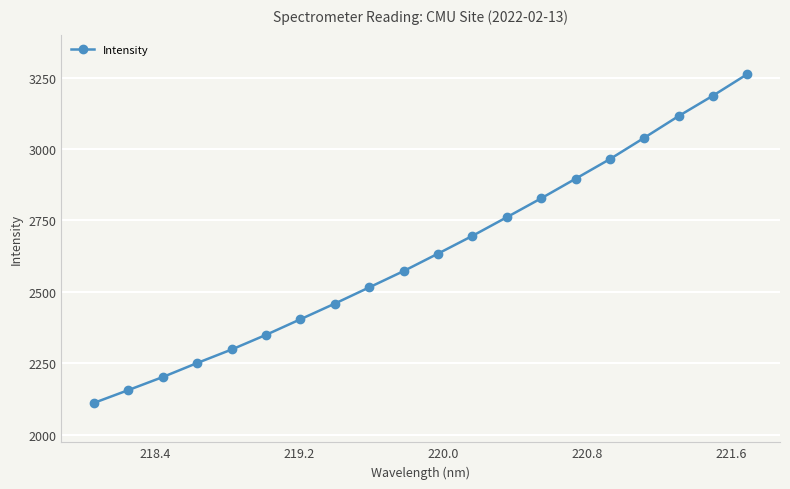

What is the sum of all values?

52699.3